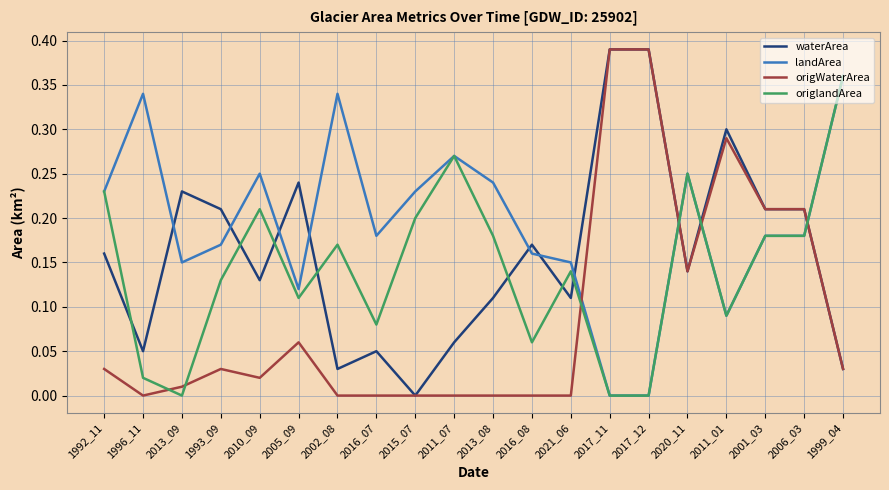

The waterArea series shows 0.0 at 1999_04. True or false?

True